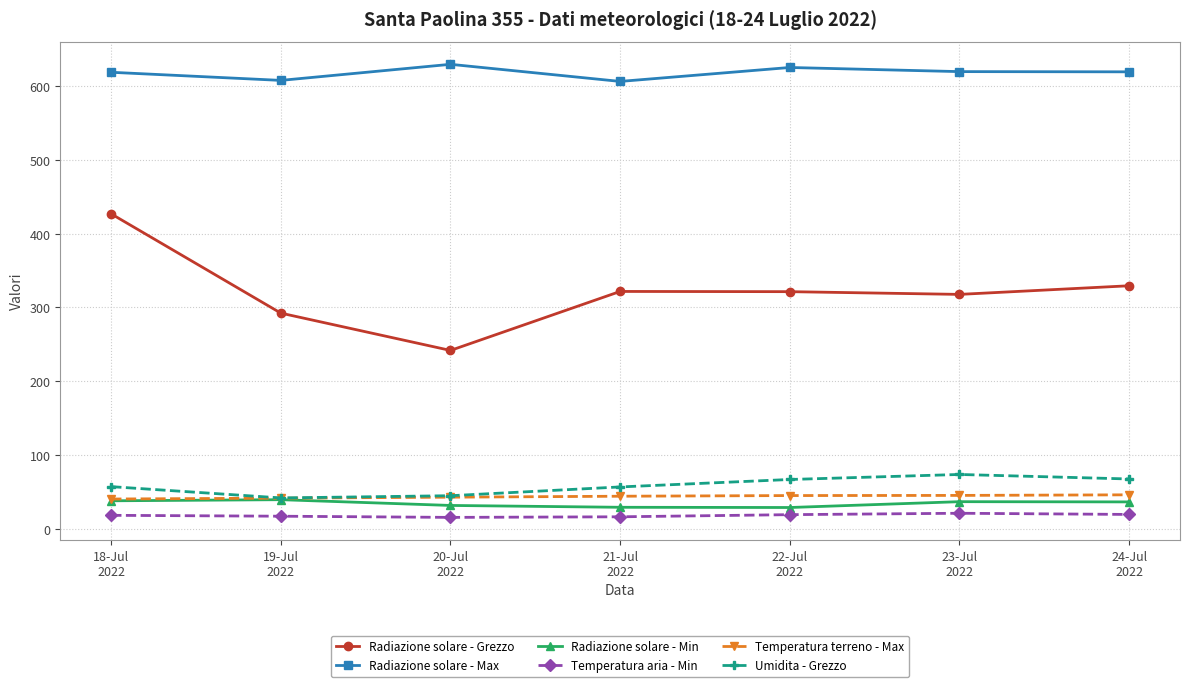

List the series in order of their peak value, lowest first.

Temperatura aria - Min, Radiazione solare - Min, Temperatura terreno - Max, Umidita - Grezzo, Radiazione solare - Grezzo, Radiazione solare - Max